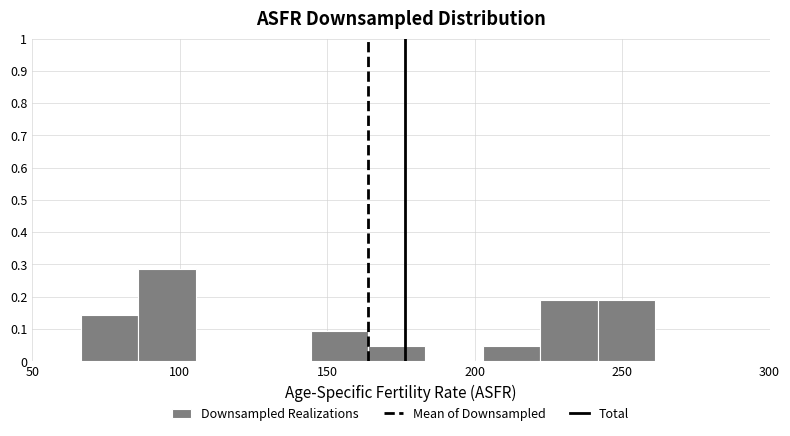

Read against the x-axis, roughly where is the centre of the tallest bar?

95